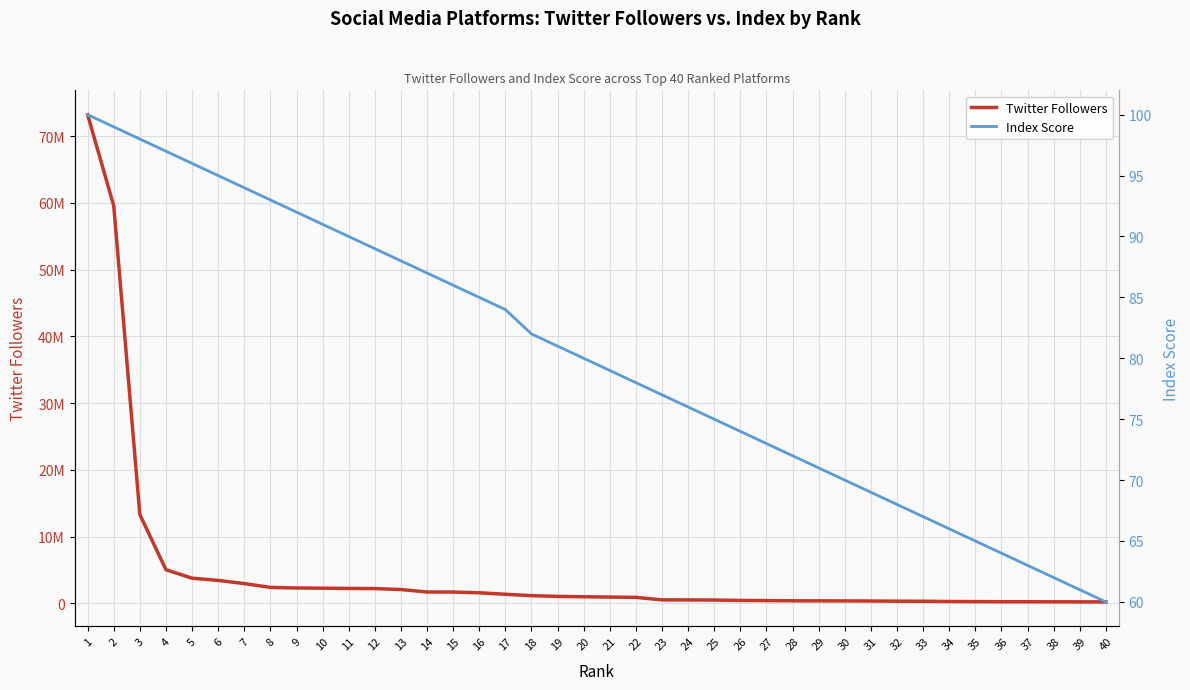

Rank the series by their maximum value, from highest to lowest.

Twitter Followers, Index Score